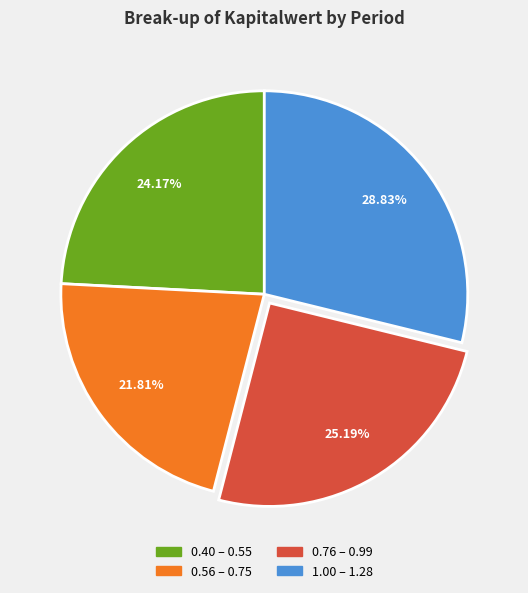

Does any single category account for the majority?

No